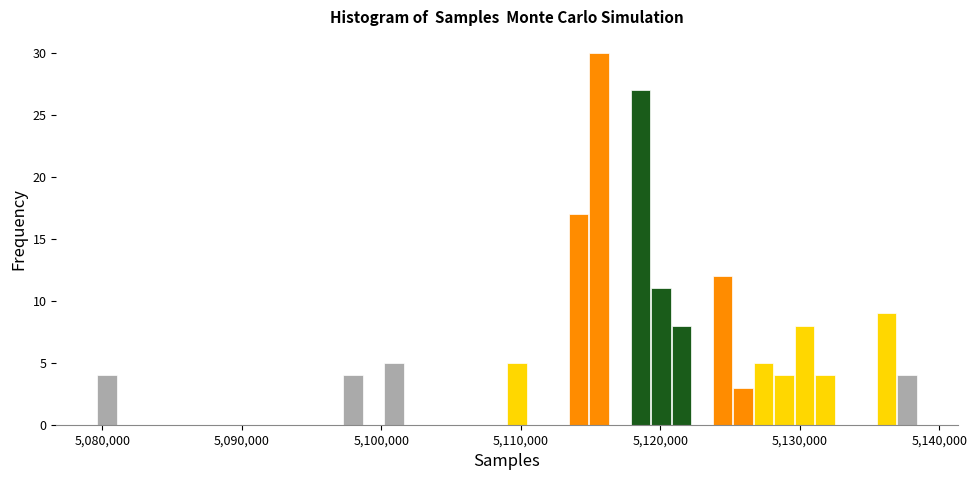

Around what value on the x-axis is the tallest bar? Give the approximate position of its centre, as read against the axis.

5116000